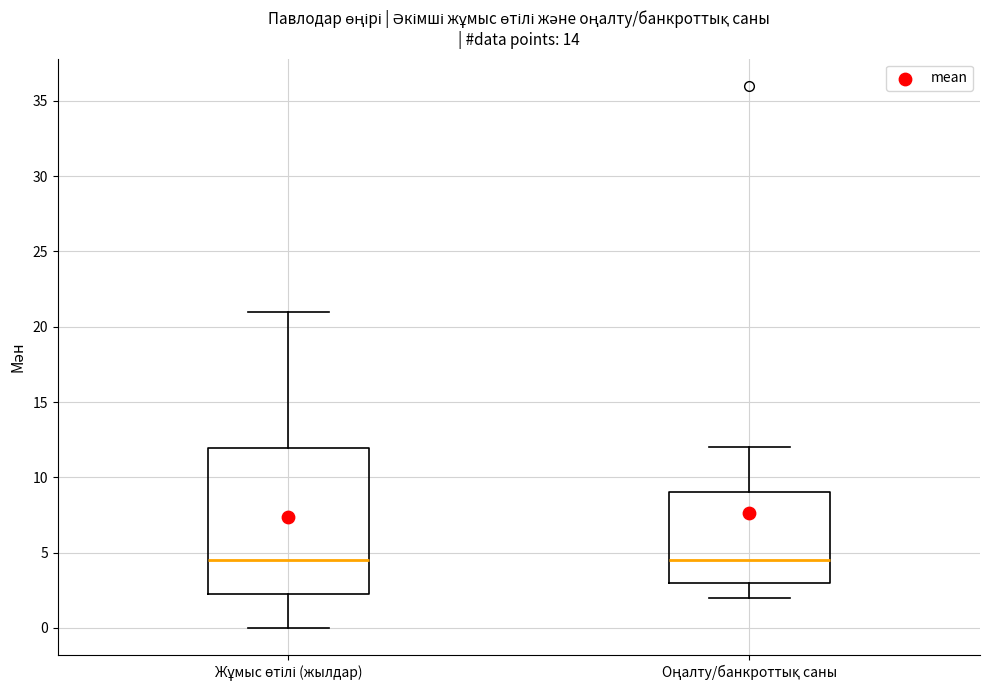

Reading left to right, transcribe this box plot: for each box, give where its median line is, the range the box spans, and where its two whiskers end, as read against the y-axis. The values are not printed on the chart, so give them approximately, as read against the axis.

Жұмыс өтілі (жылдар): median 4.5, box 2.5 to 12.0, whiskers 0.0 to 21.0
Оңалту/банкроттық саны: median 4.5, box 3.0 to 9.0, whiskers 2.0 to 12.0